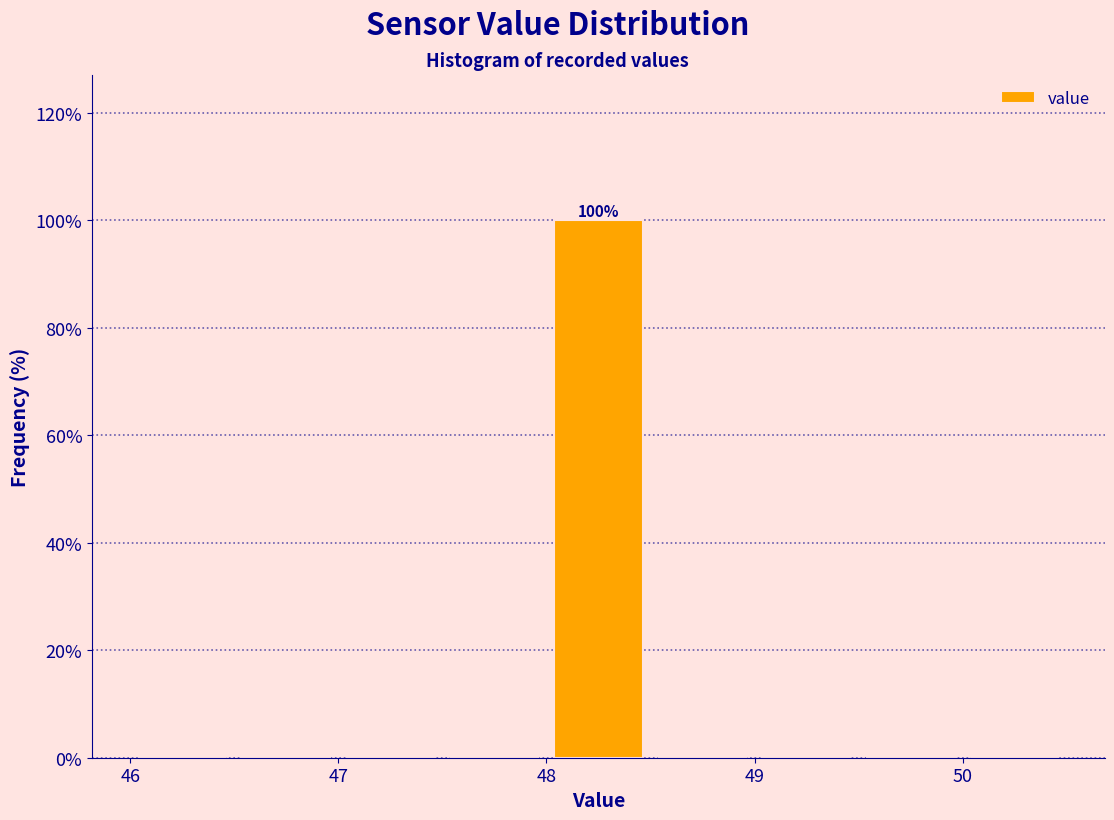

Over which range of the x-axis is the bar tallest?

48.0 to 48.5